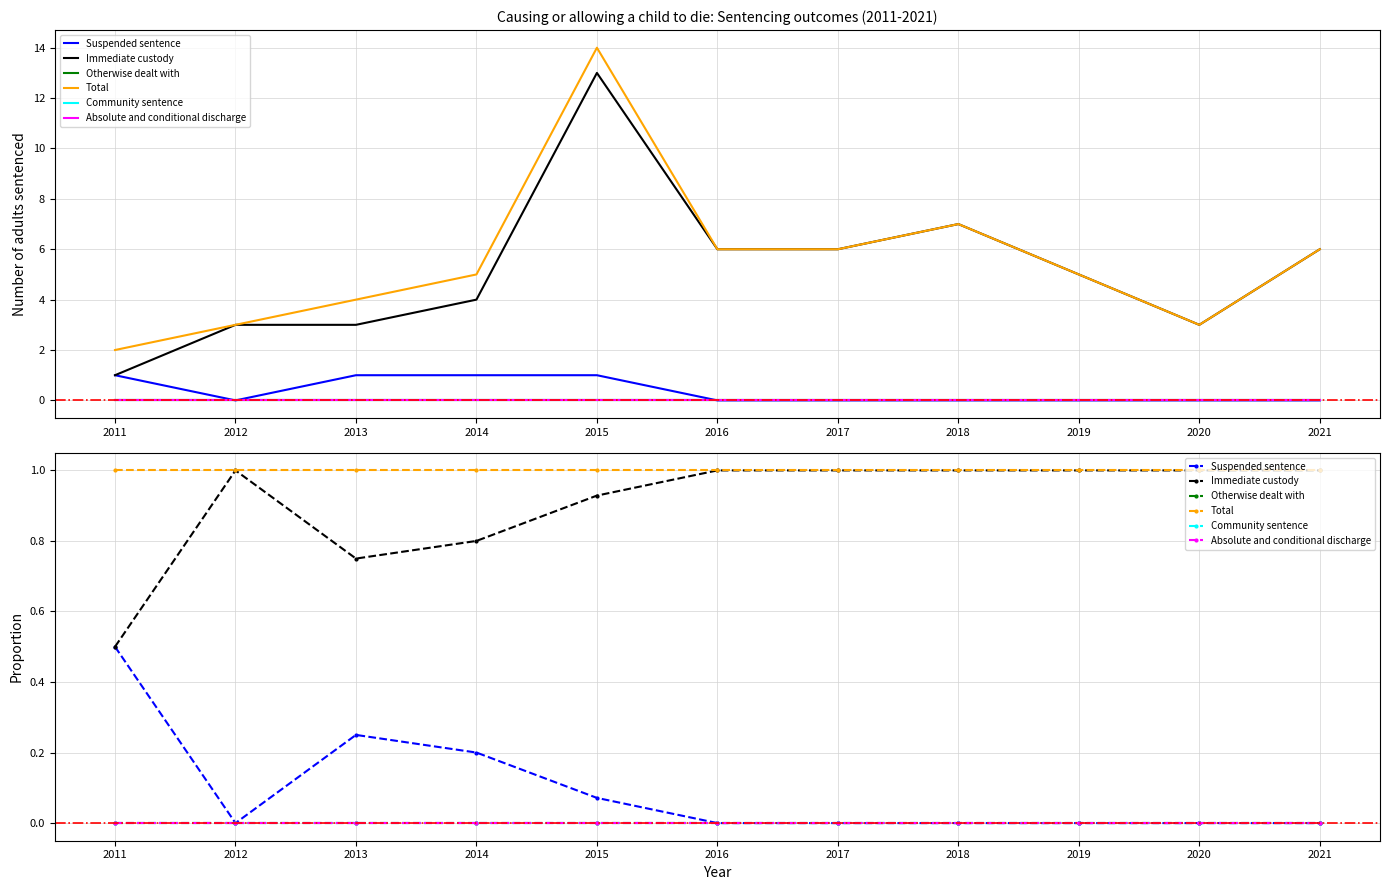

Is the value of Suspended sentence at 2016 greater than the value of Total at 2021?

No